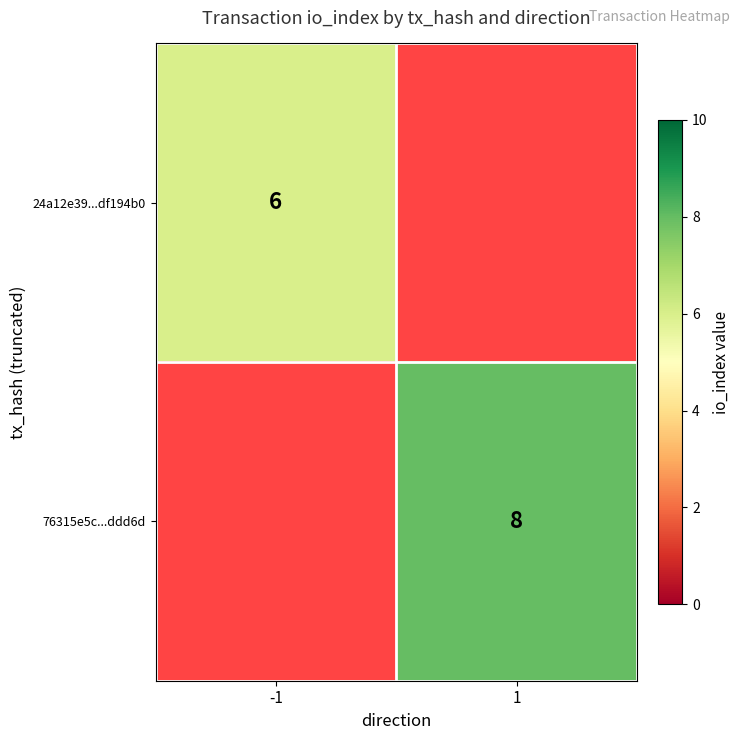

The 76315e5c...ddd6d series shows 4 at 1. True or false?

False